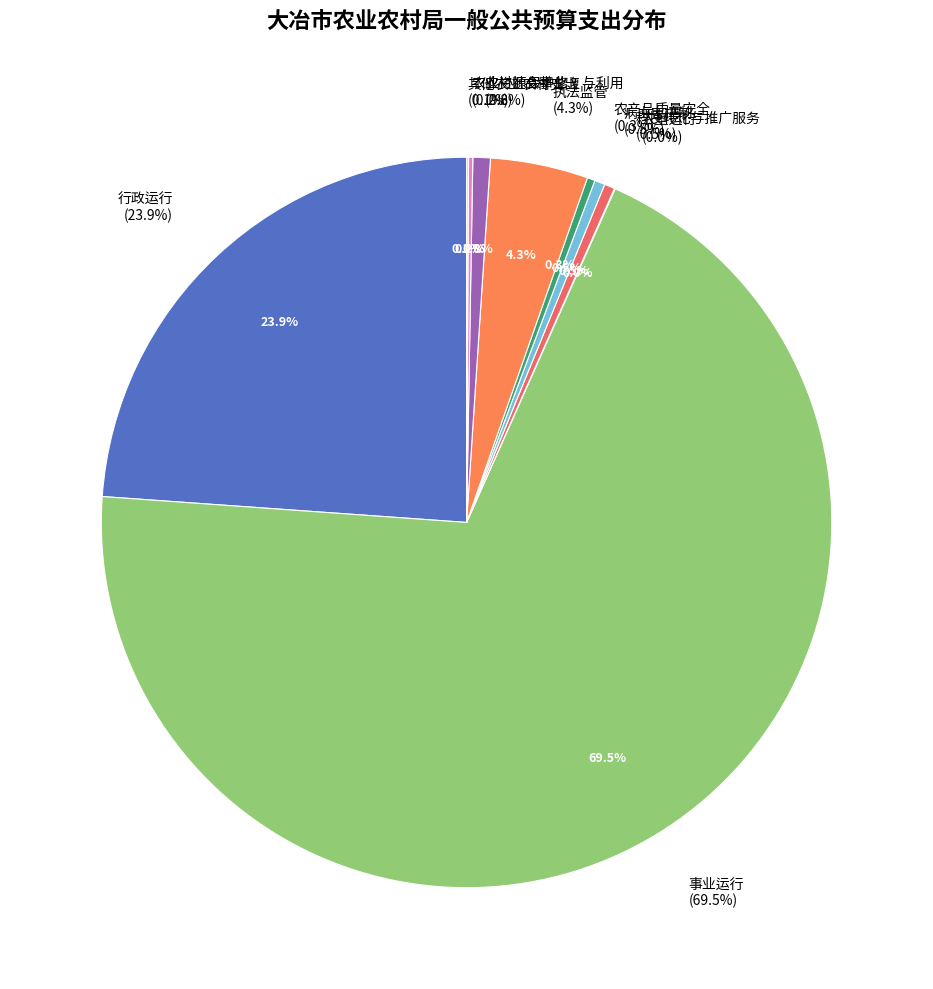

Does 事业运行 represent more than half of the total?

Yes